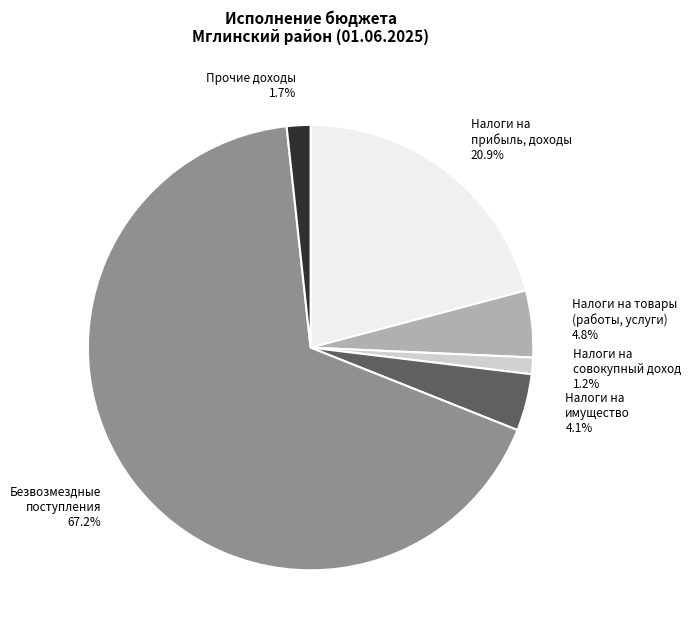

Is there any slice that represents more than half of the pie?

Yes